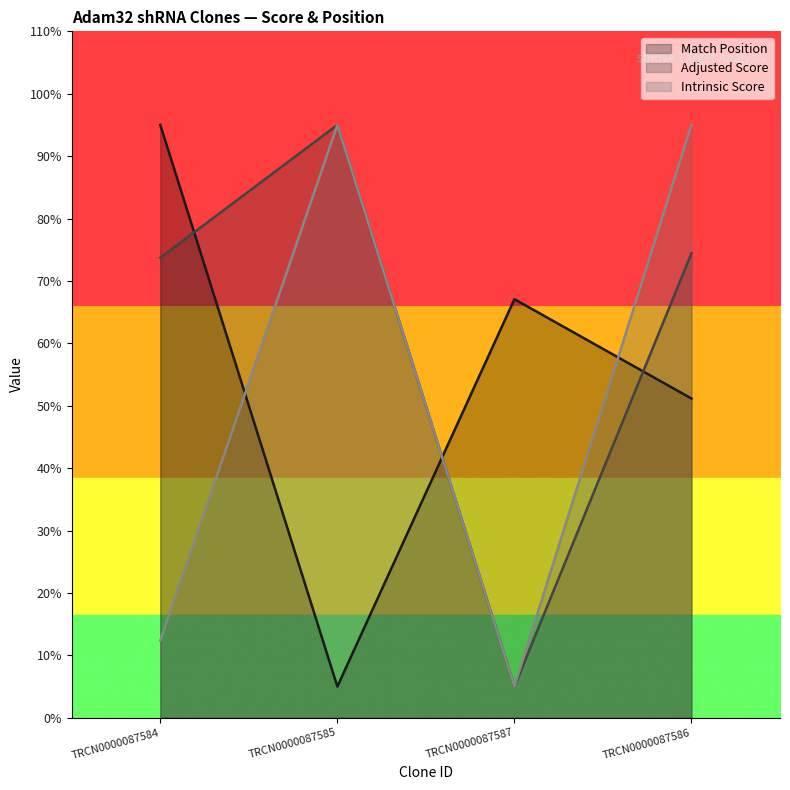

How many distinct data groups are displayed?

3